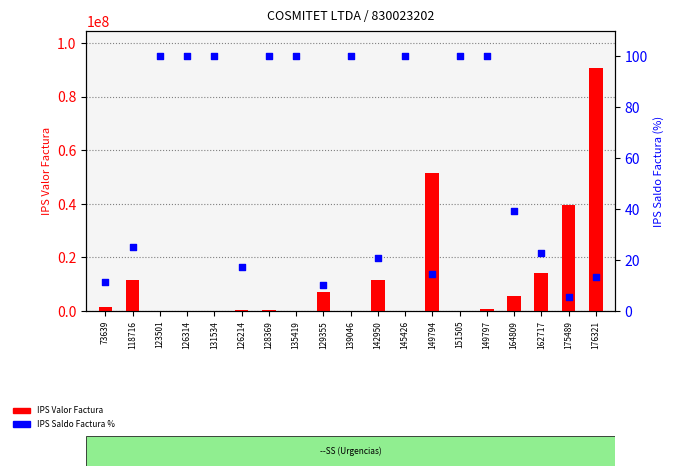

What are all the series names shown in the legend?

IPS Valor Factura, IPS Saldo Factura